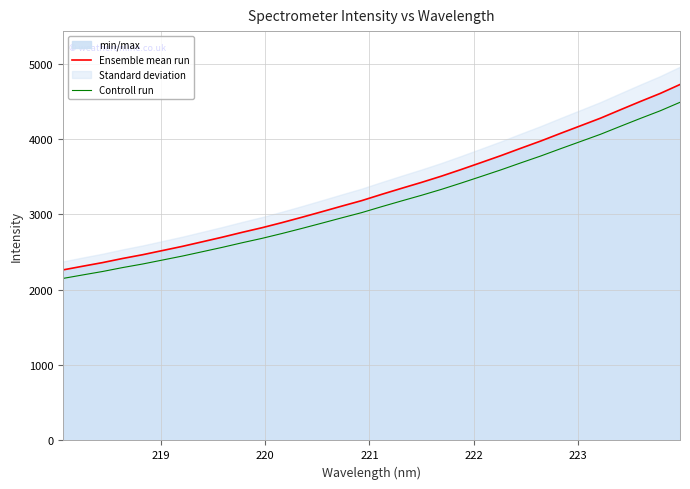

What is the highest value of the Ensemble mean run series?

4722.8